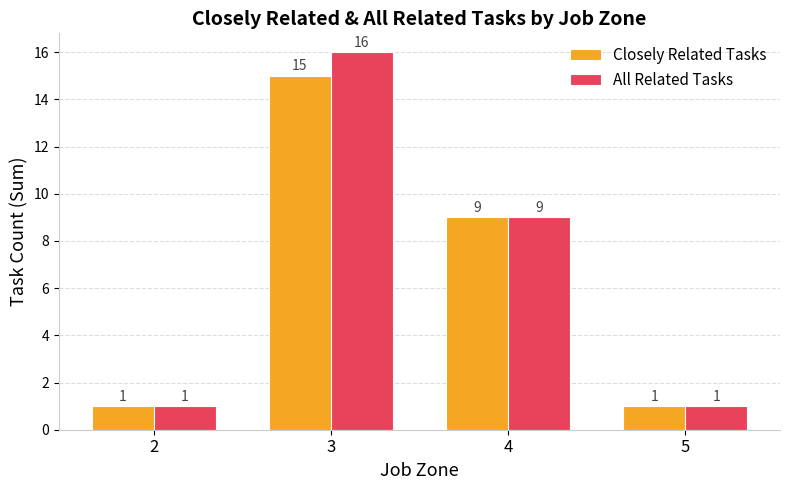

Does the chart contain stacked bars?

No